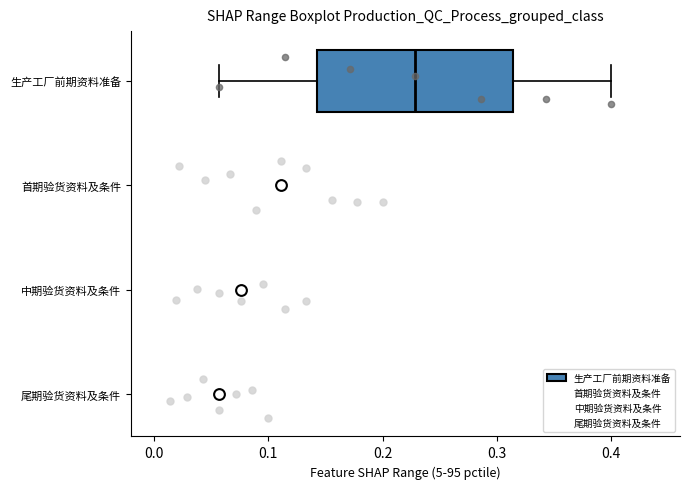

Which box has the furthest to the left median line?

尾期验货资料及条件